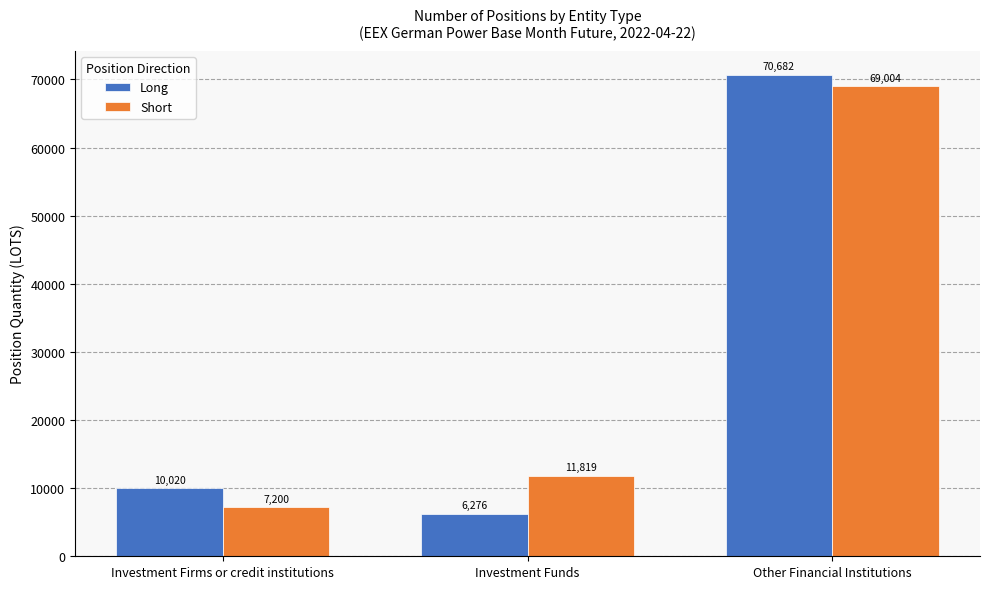

How many values in the Long series are below 10019?

1